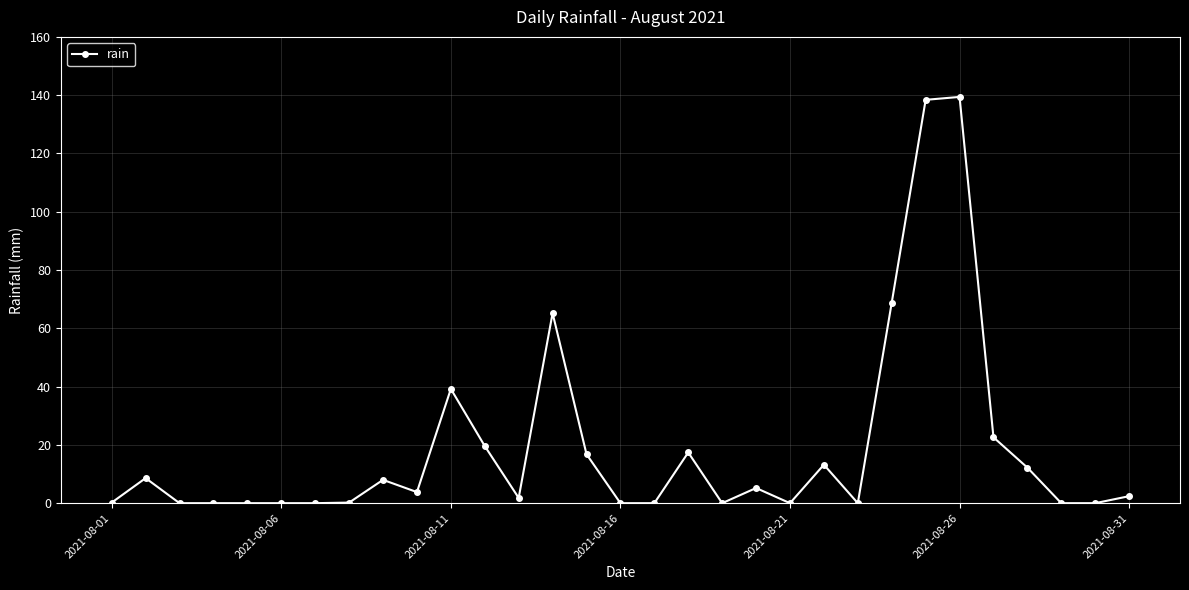

True or false: there are more than 0 points higher than both neighbors.

True